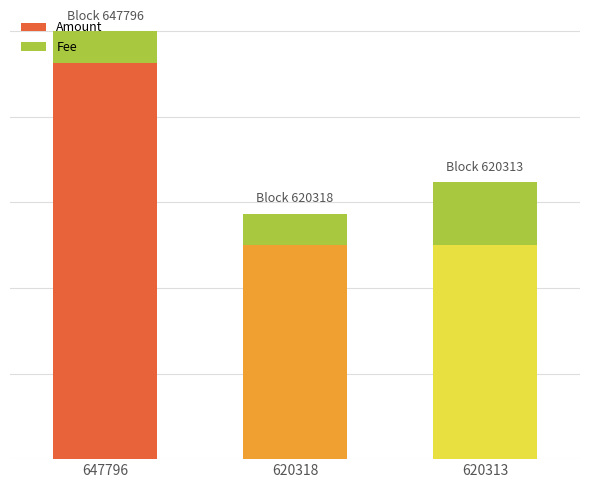

Count the Fee values in the range 0 to 1.

3